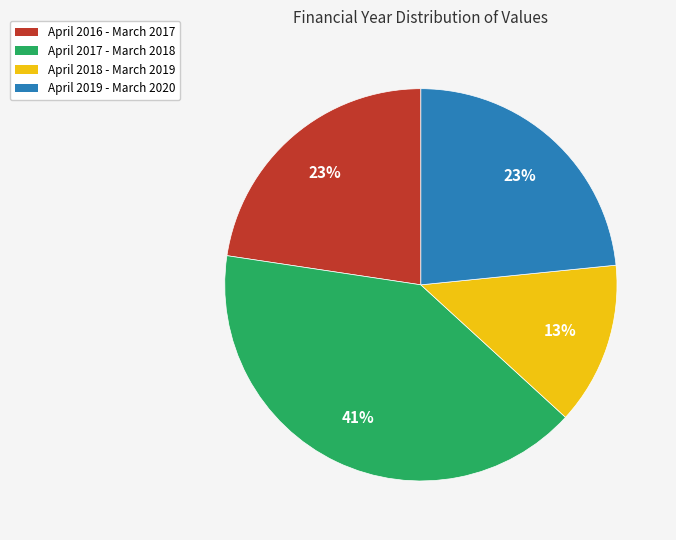

True or false: April 2016 - March 2017 accounts for 35% of the total.

False